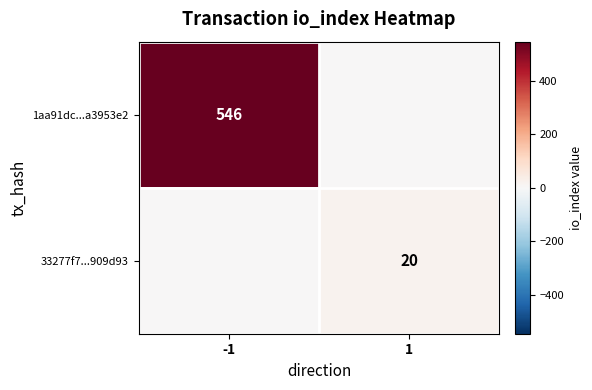

Is it true that 33277f7...909d93 equals 6 at 1?

False